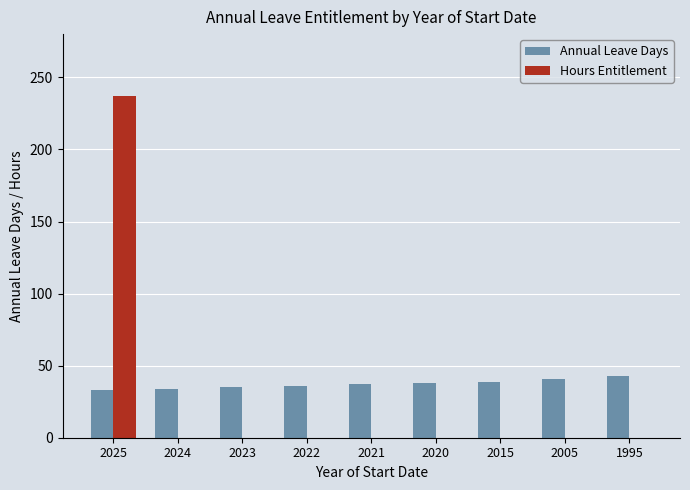

At which label does Hours Entitlement reach its peak?

2025